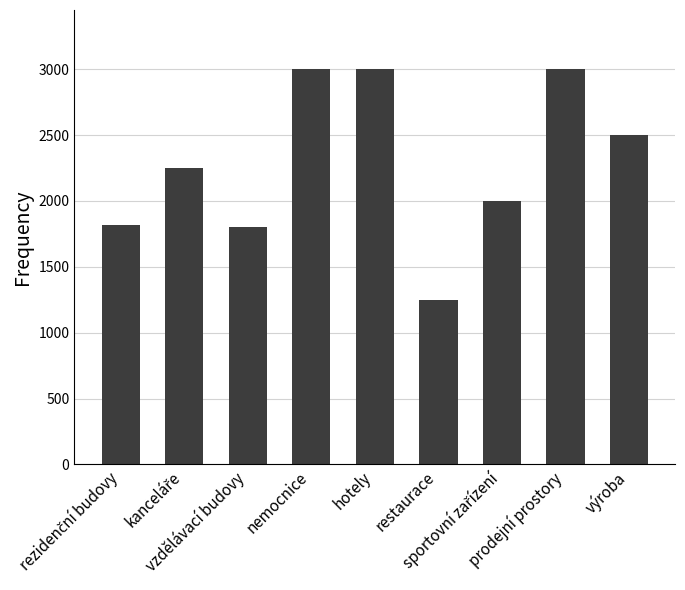

What is the smallest value displayed?

1250